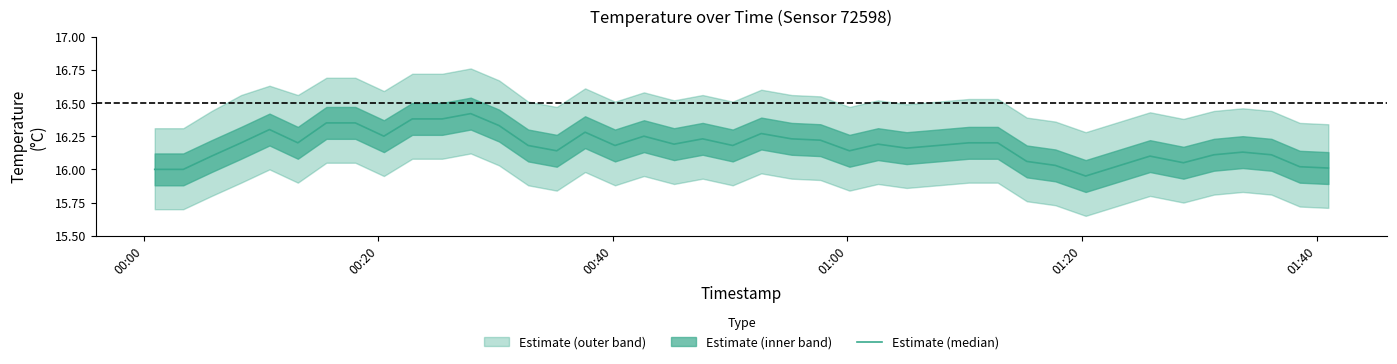

True or false: there are more than 1 points higher than both neighbors.

True